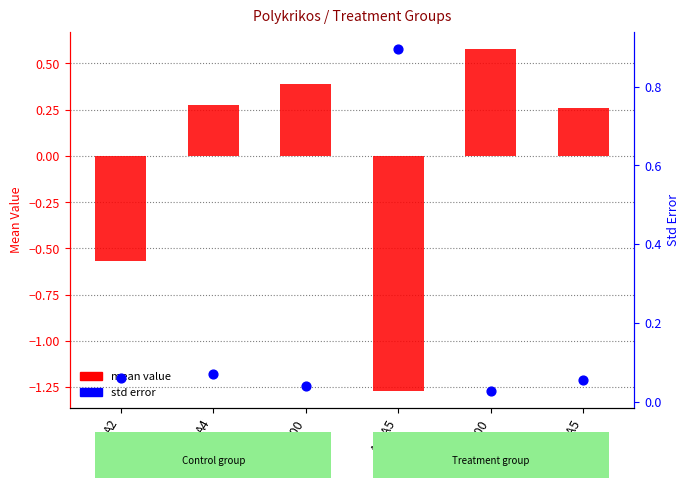

At which category is the sum across all series the highest?

A5_1000